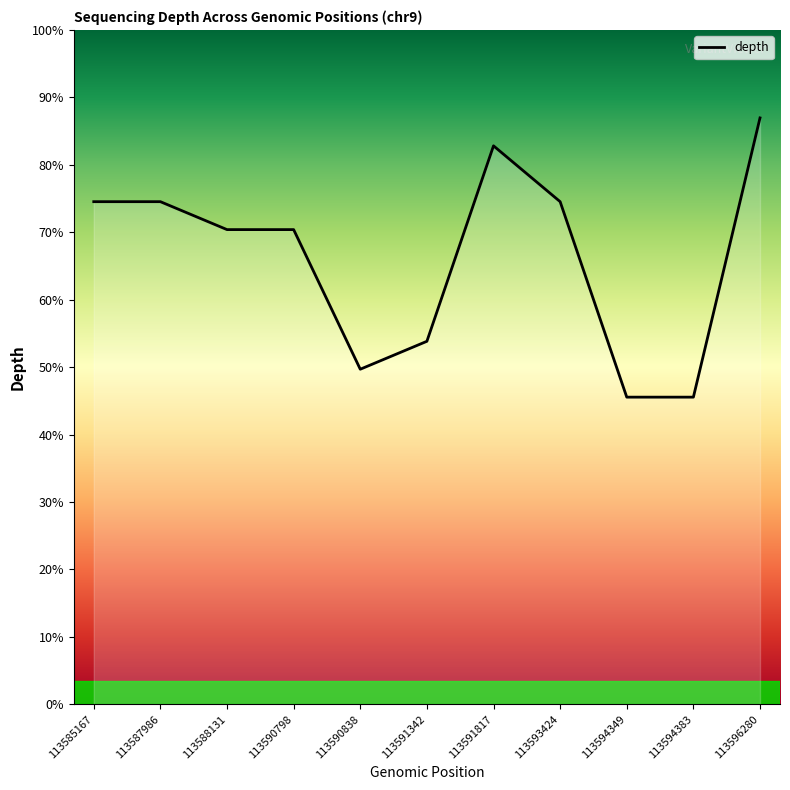

Does the chart have visible grid lines?

No